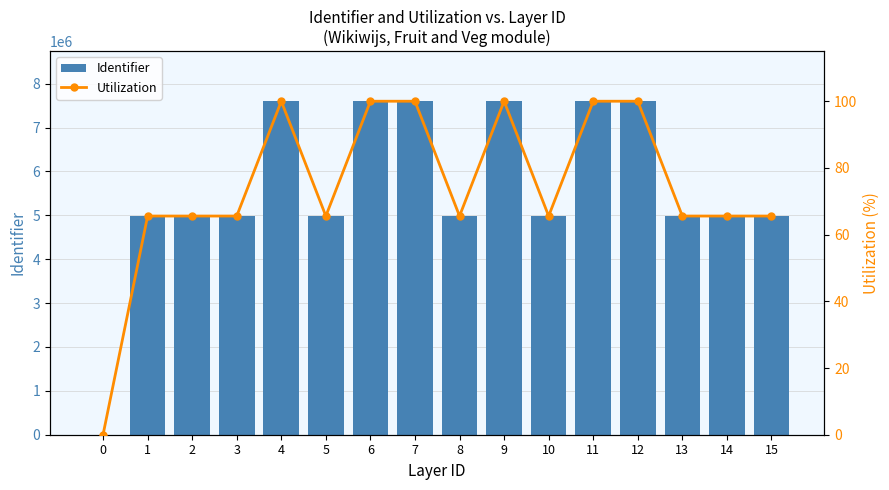

At which label is Utilization closest to 50?

1